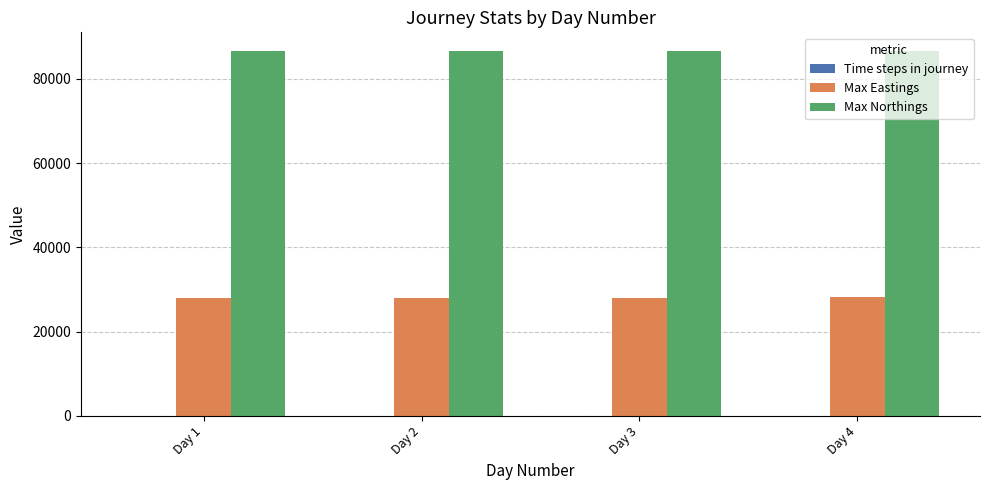

Is the value of Max Eastings at Day 3 greater than the value of Max Northings at Day 3?

No